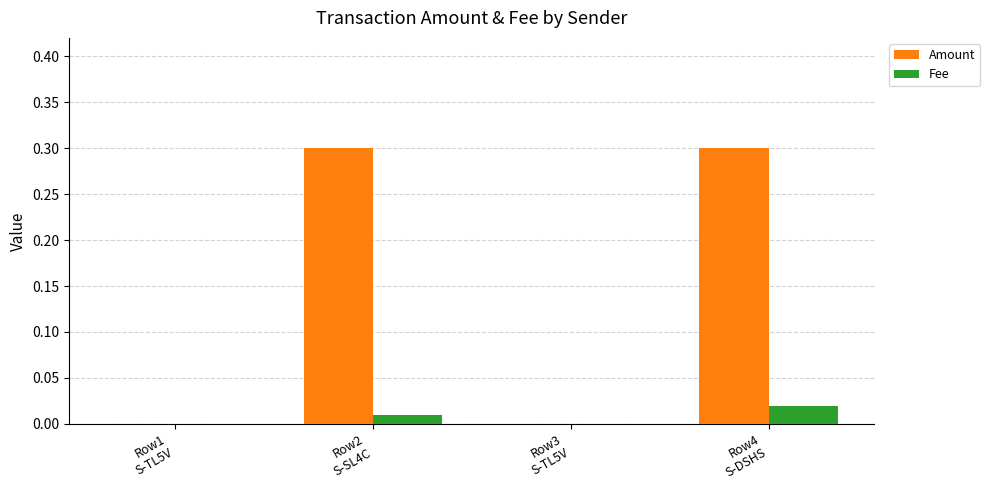

Which series has the largest total across all categories?

Amount